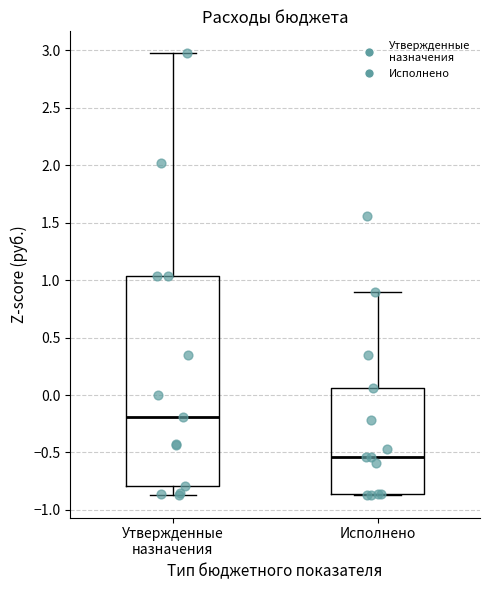

Comparing the boxes themselves (not the whiskers), which one is the tallest?

Утвержденные назначения